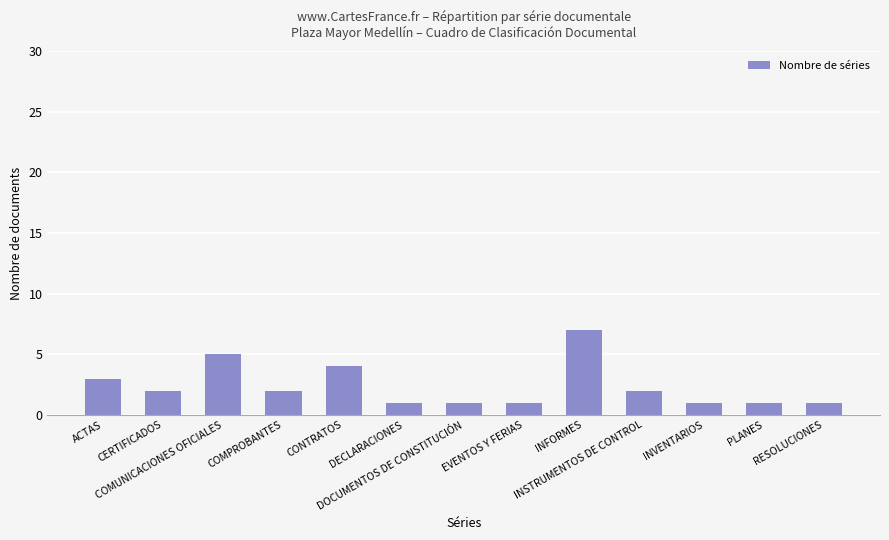

Where does the data first go above 2?

ACTAS